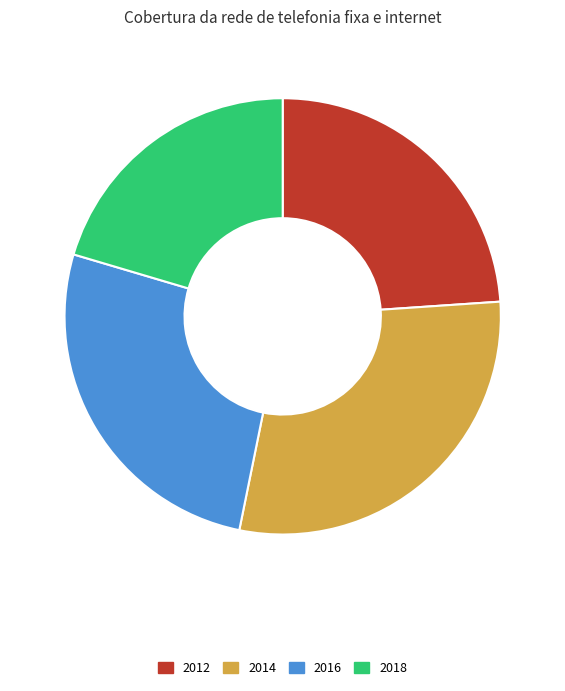

True or false: 2016 accounts for 34% of the total.

False